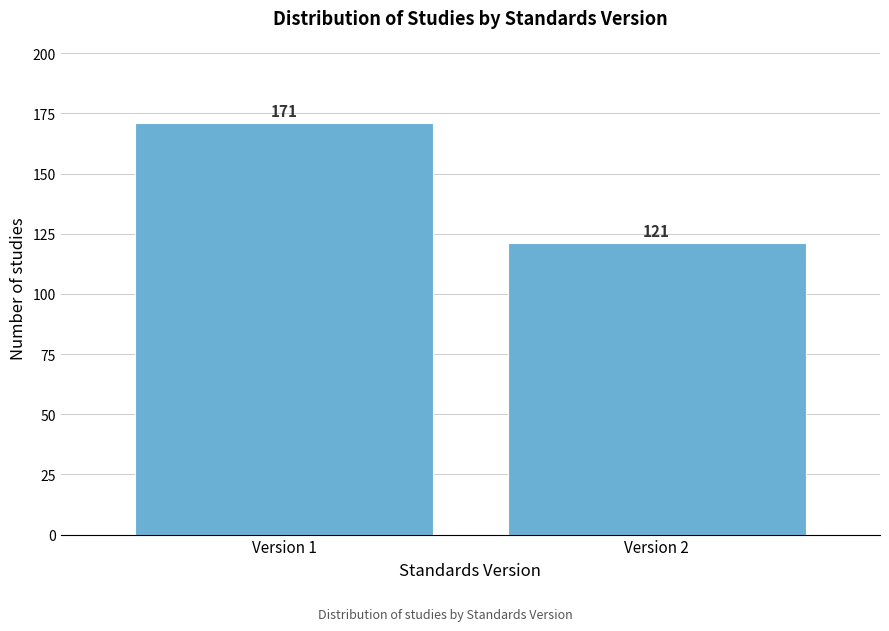

Reading right to left, transcribe all the data shown in this chart.

121	171